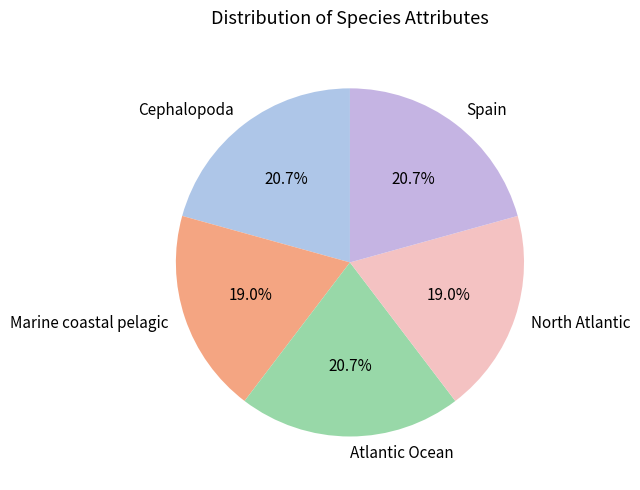

What is the ratio of the value at Cephalopoda to the value at Atlantic Ocean?

1.0